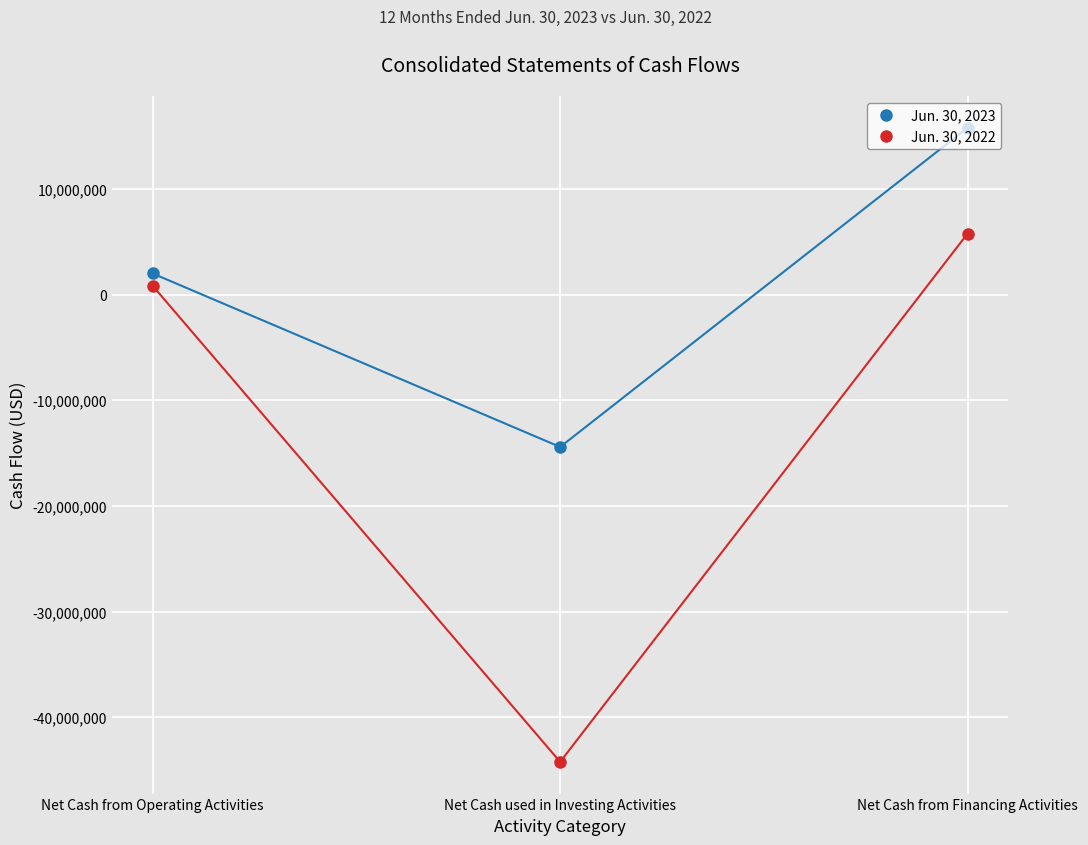

Rank the series by their average value, from lowest to highest.

Jun. 30, 2022, Jun. 30, 2023